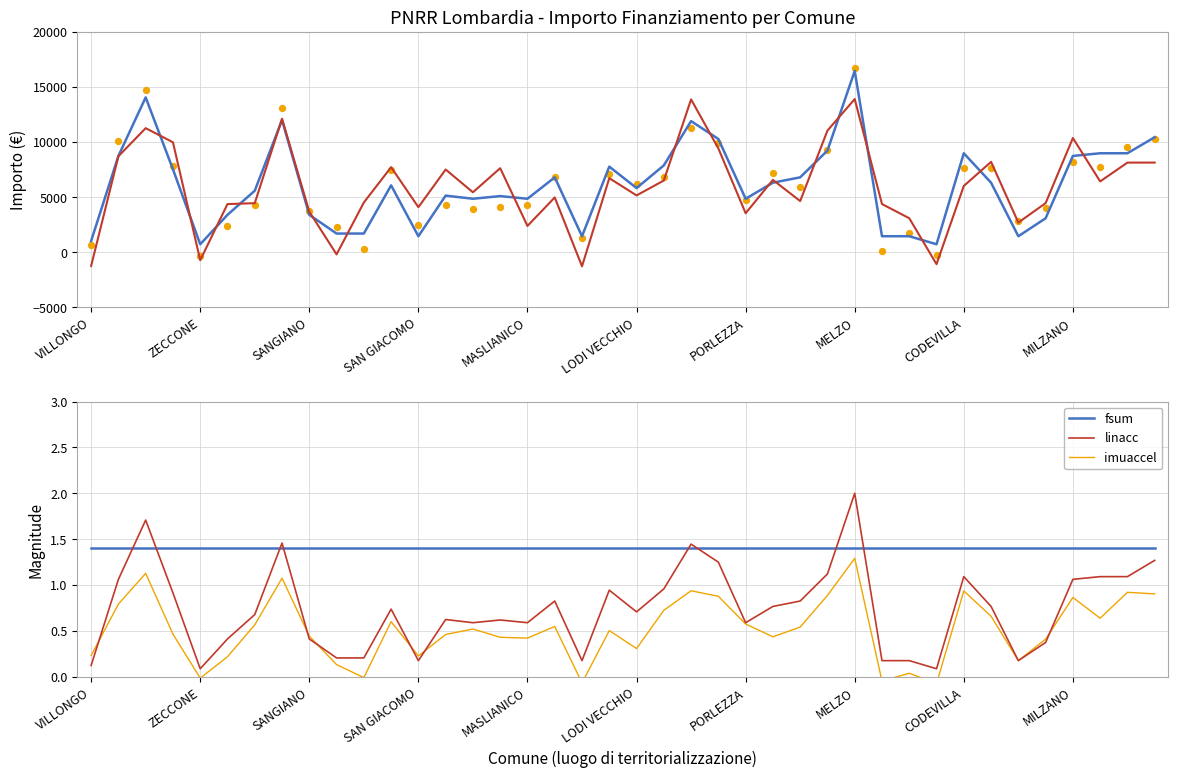

At how many categories does at least one series exceed 8073?

14